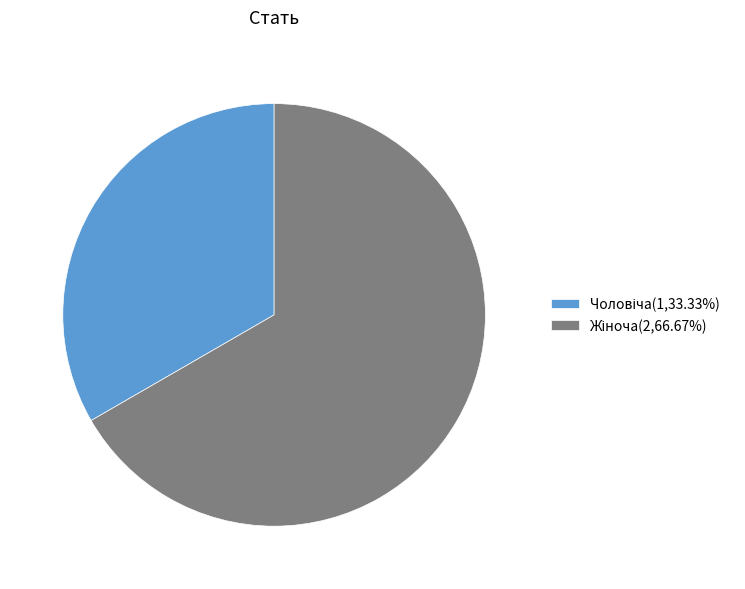

What is the largest slice in the pie chart?

Жіноча